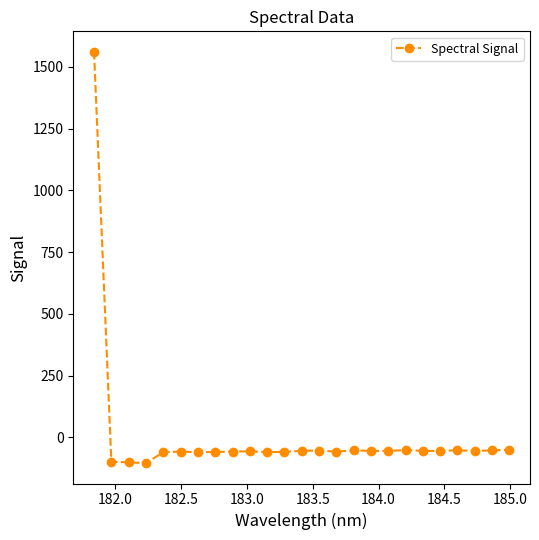

True or false: the data has more than 2 interior local peaks.

True